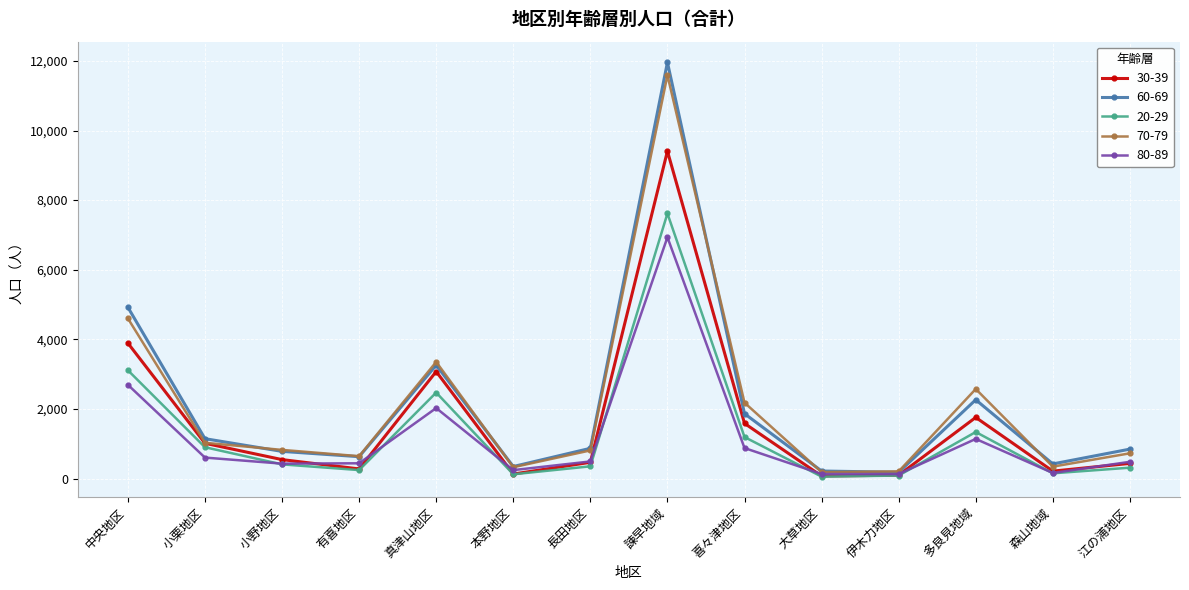

What is the greatest value displayed?

11957